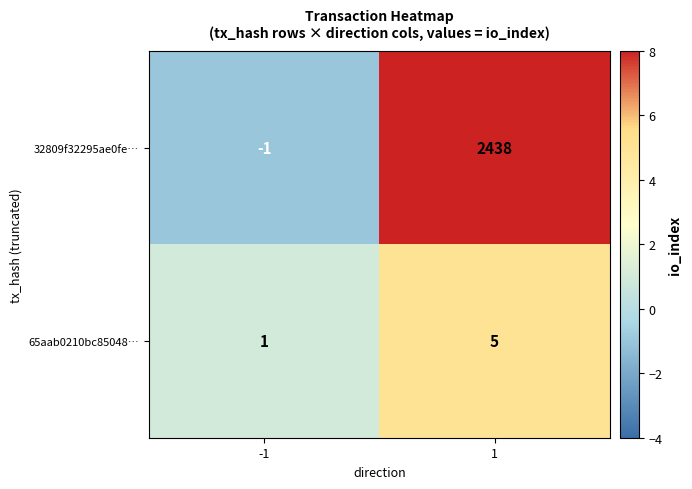

Is it true that 32809f32295ae0fe… equals 2438 at 1?

True